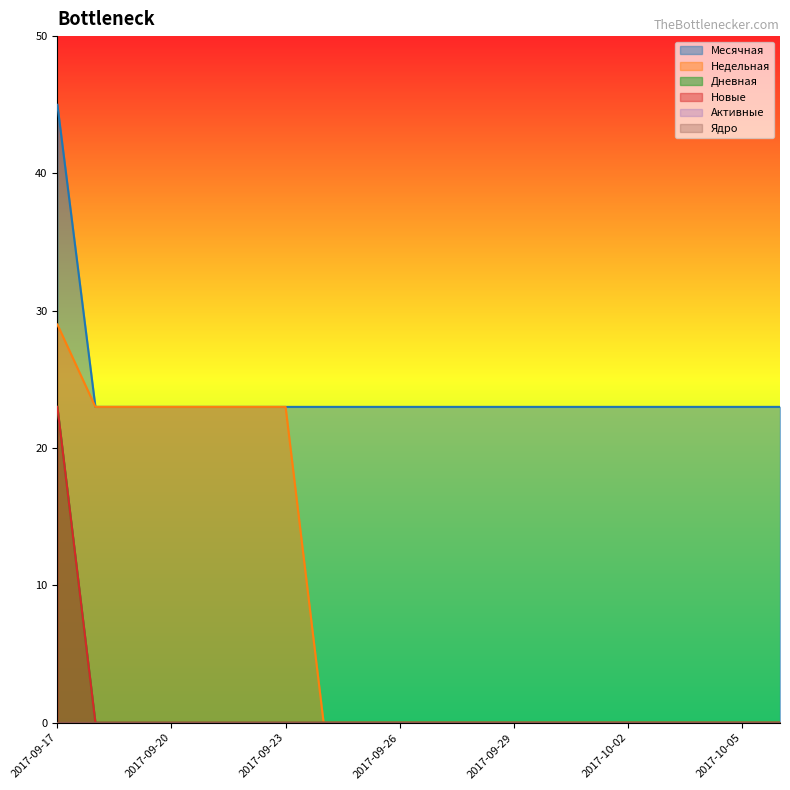

How many lines are shown in the chart?

6